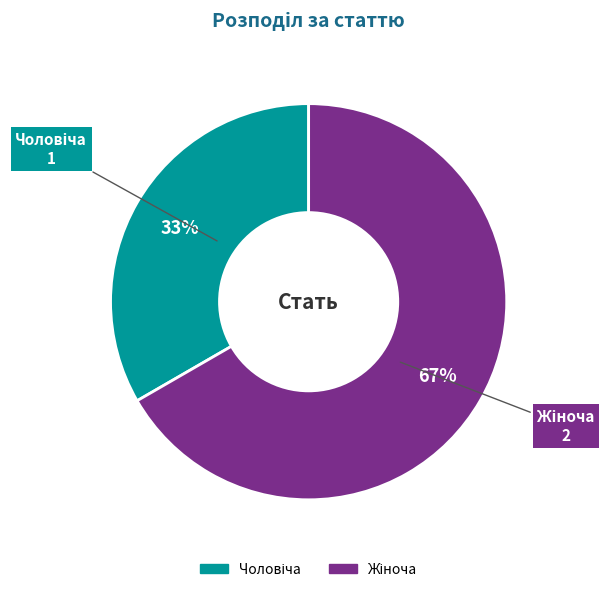

Is there a majority slice in this chart?

Yes